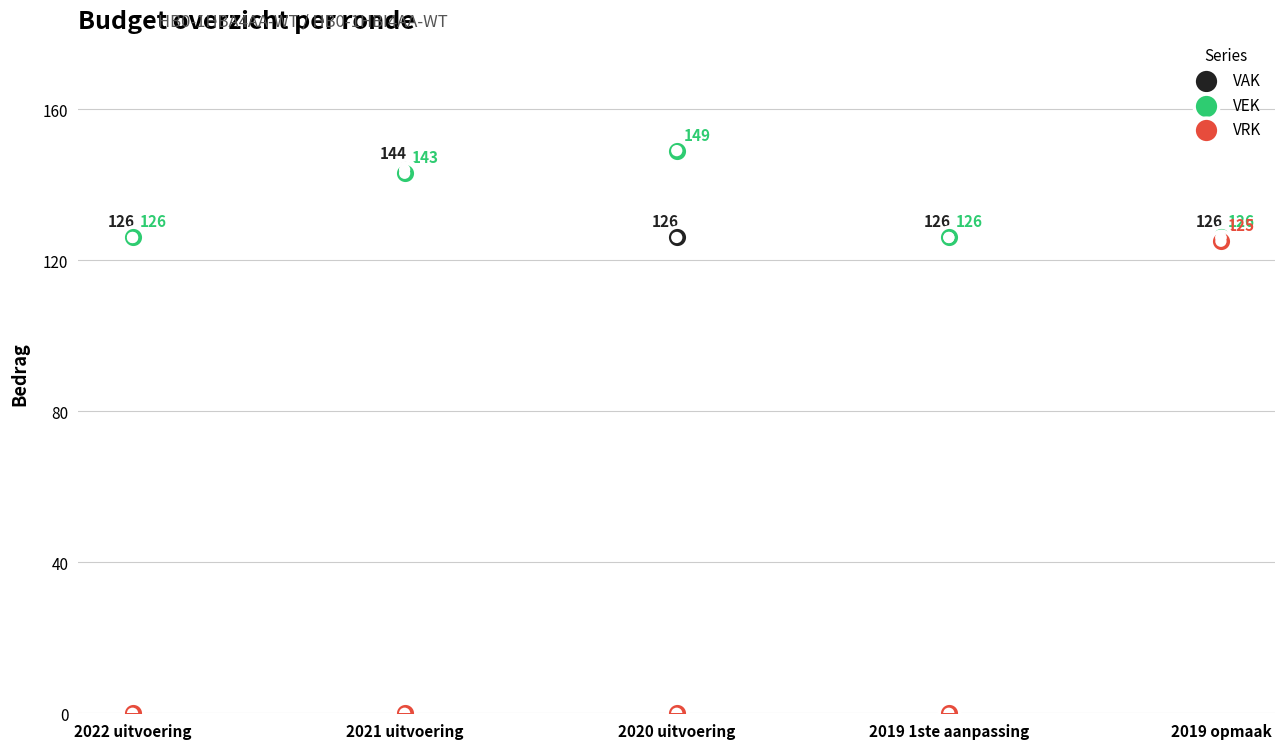

Which series reaches the minimum Y coordinate?

VRK